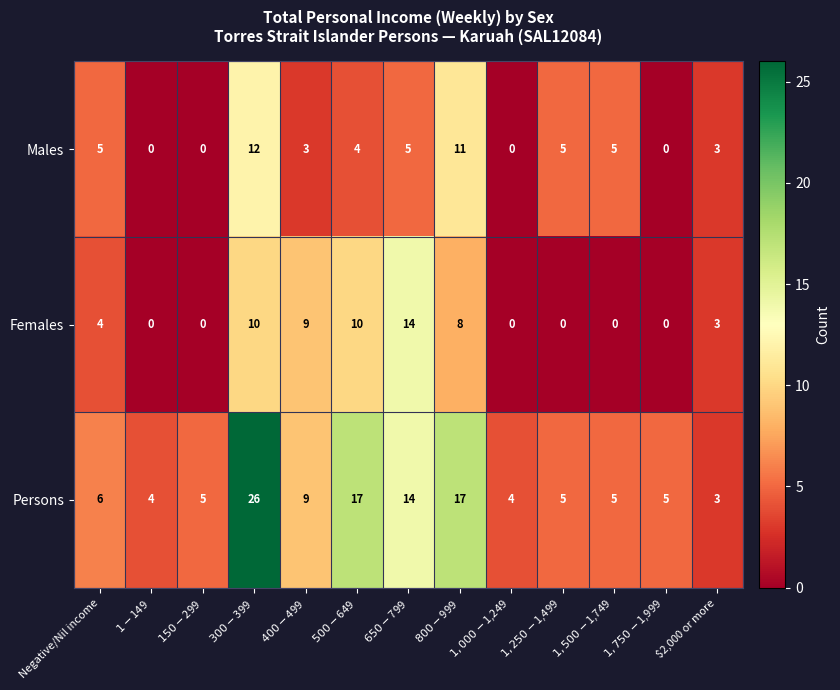

What is the total value across all series at $400-$499?

21